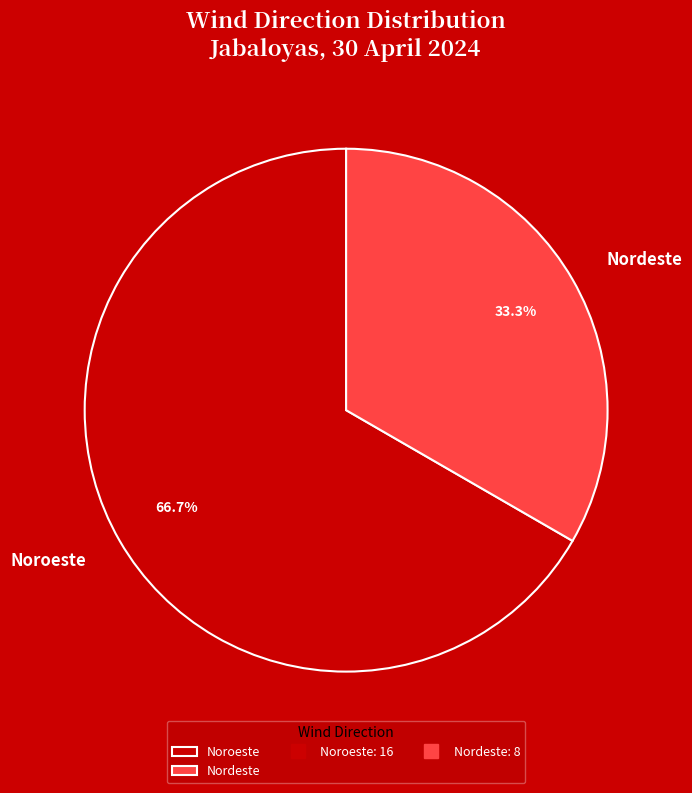

What is the ratio of the value at Noroeste to the value at Nordeste?

2.0